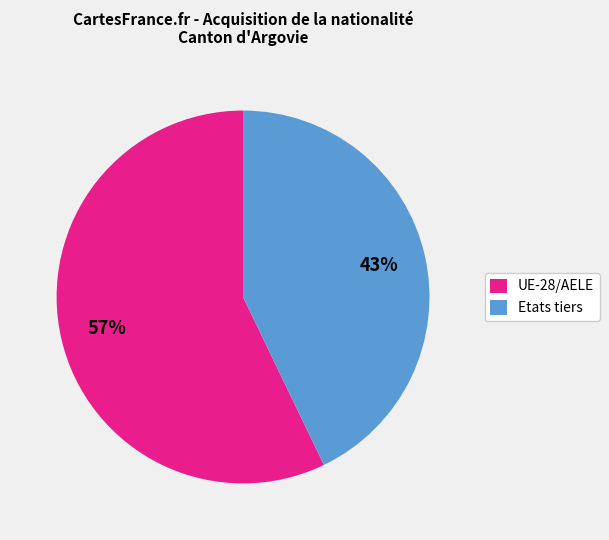

Rank the categories by value from highest to lowest.

UE-28/AELE, Etats tiers